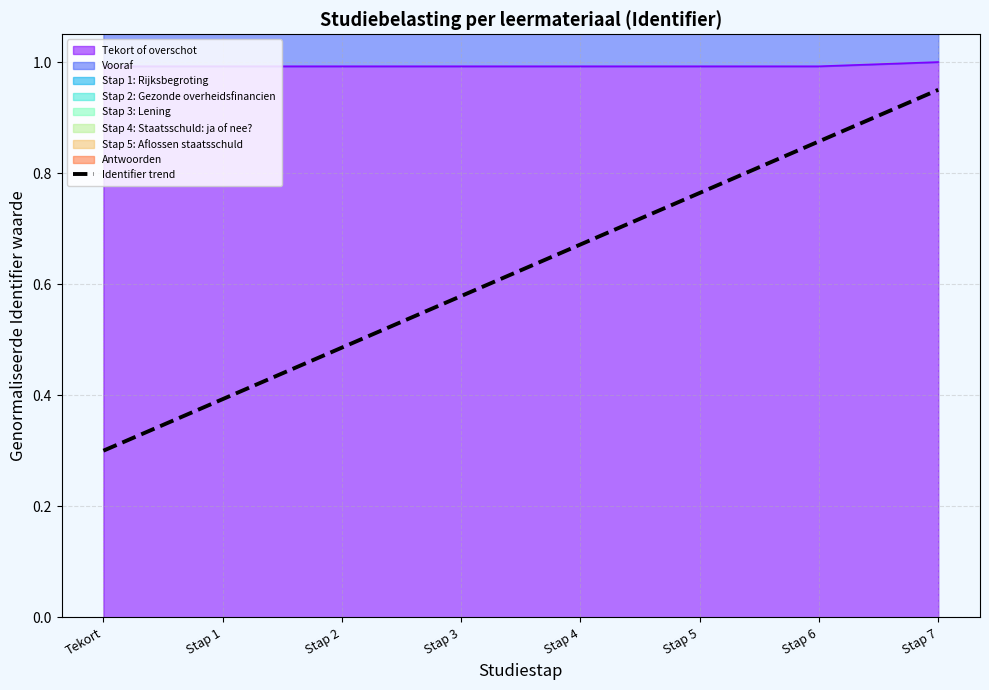

Where is the data nearest to the value 0?

Tekort